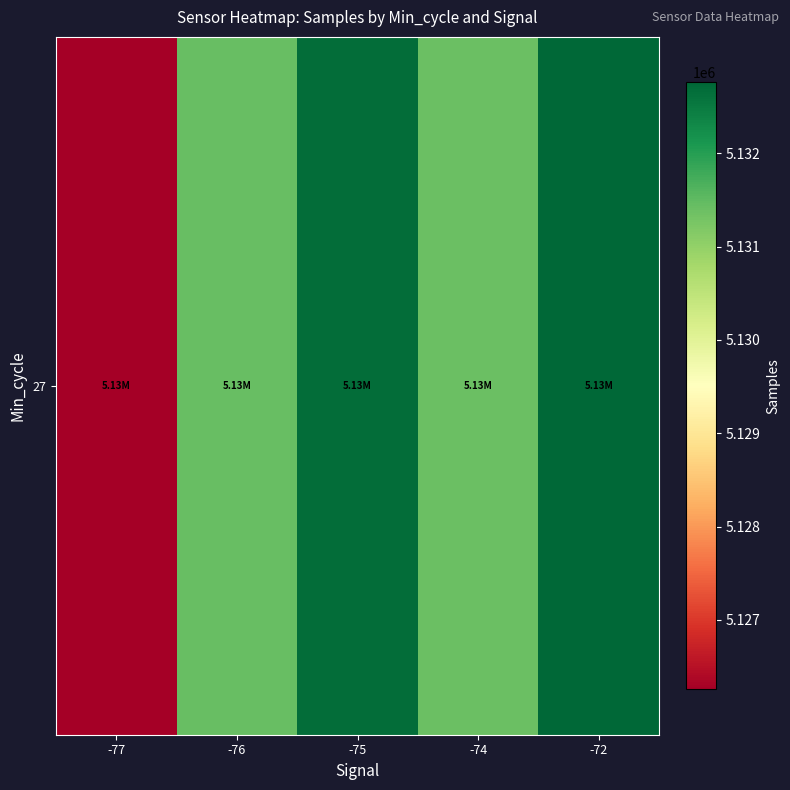

The chart shows a value of 2352009.4 at -77. True or false?

False